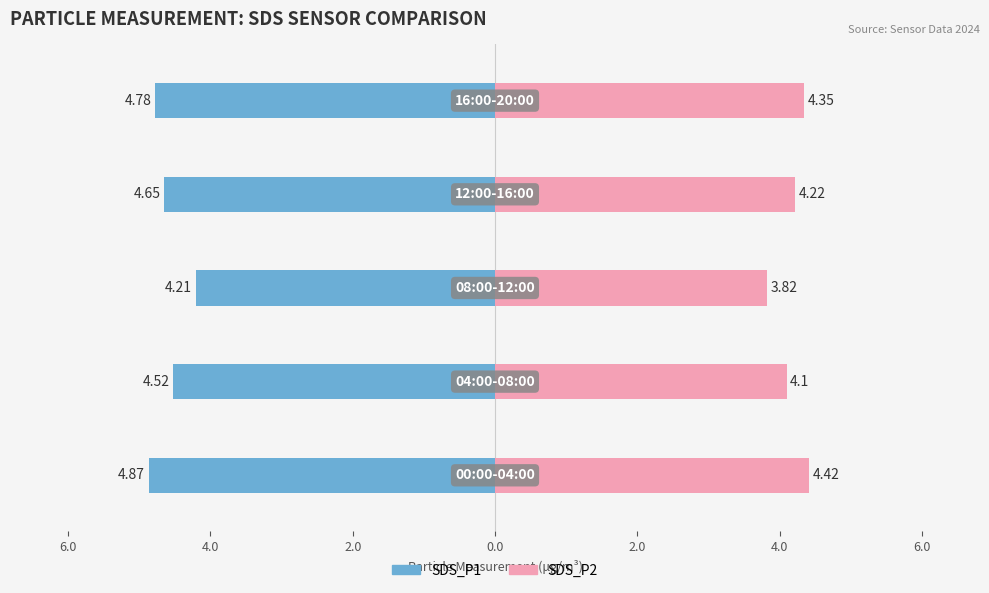

How many bars are there in total?

10